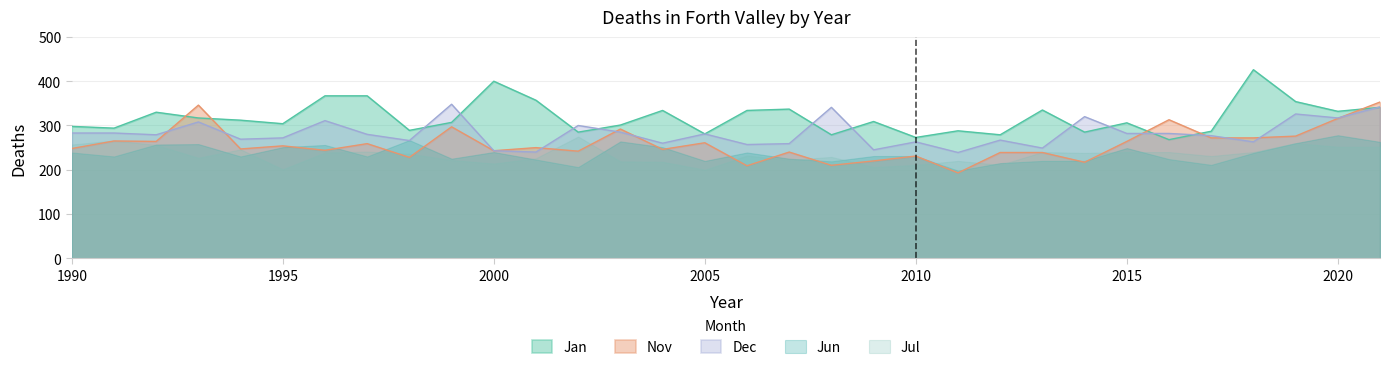

At which category does Nov reach its first local valley?

1992